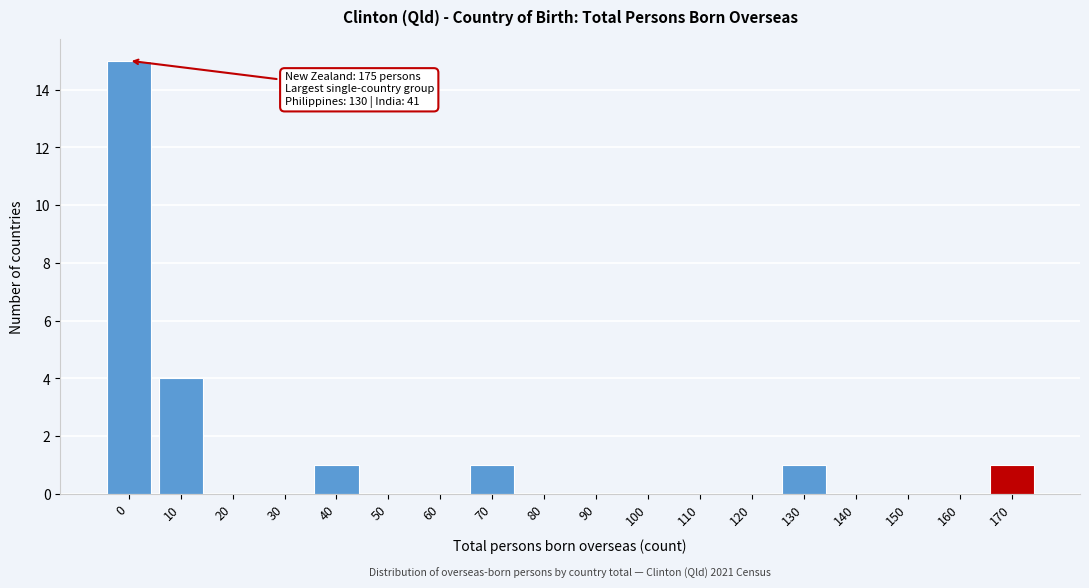

Reading left to right, extract all data points from this chart.

0=15	10=4	20=0	30=0	40=1	50=0	60=0	70=1	80=0	90=0	100=0	110=0	120=0	130=1	140=0	150=0	160=0	170=1